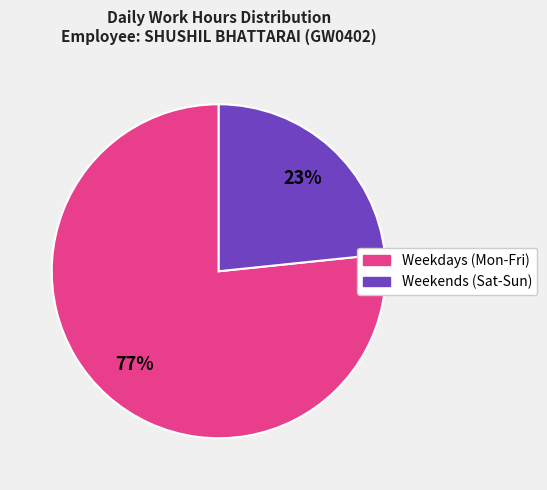

How many slices are in this pie chart?

2